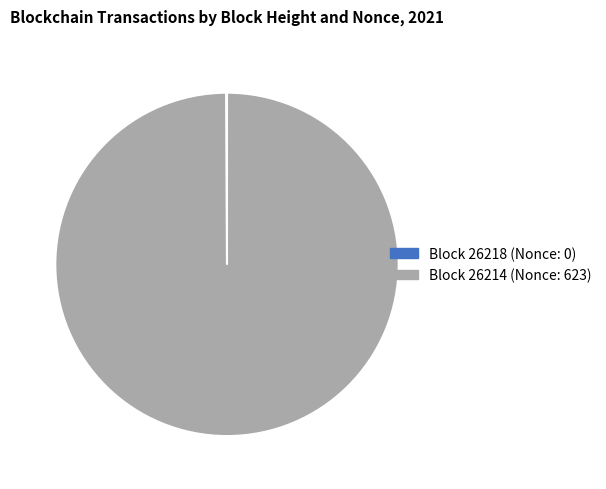

True or false: Block 26214 (Nonce: 623) accounts for 100% of the total.

True